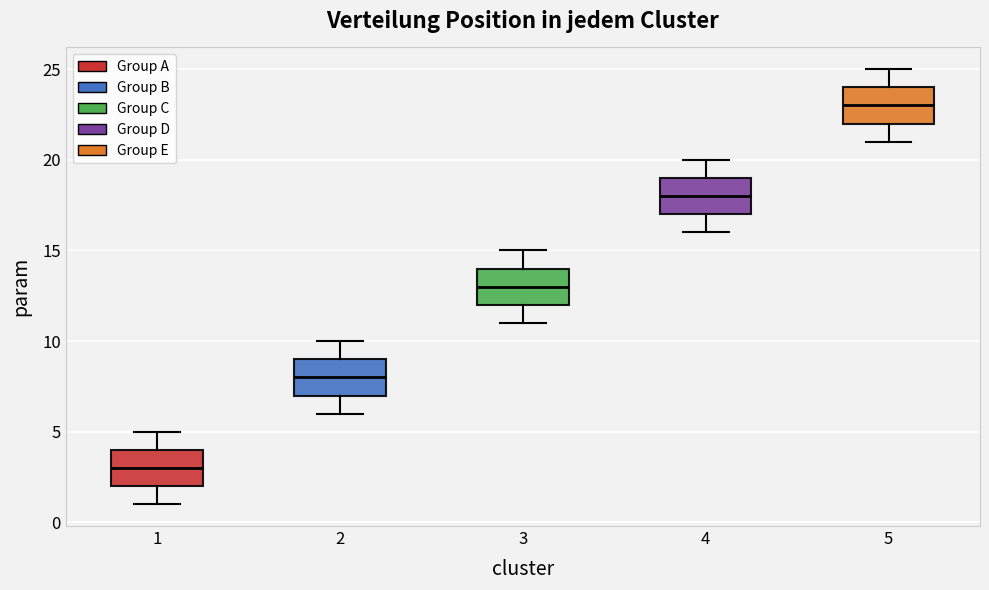

Where is the lower edge of the box at x = 3 on the y-axis? The values are not printed on the chart, so give them approximately, as read against the axis.

12